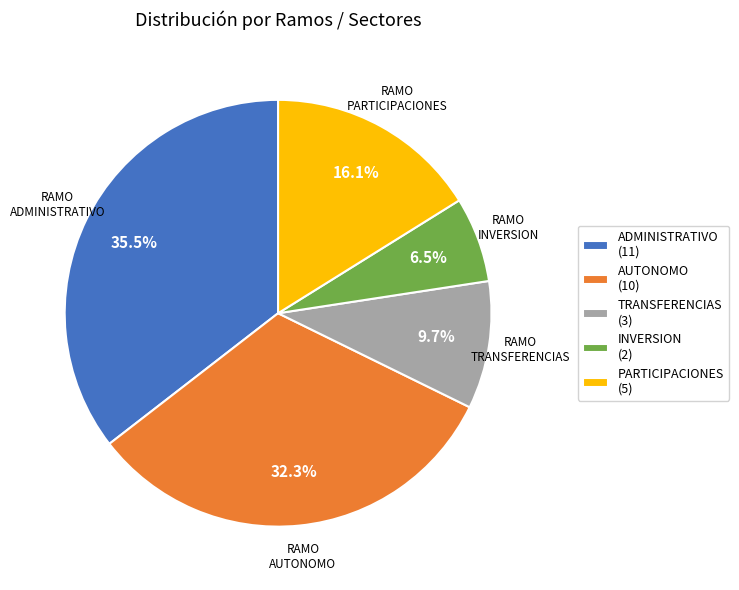

How many segments does this pie chart have?

5